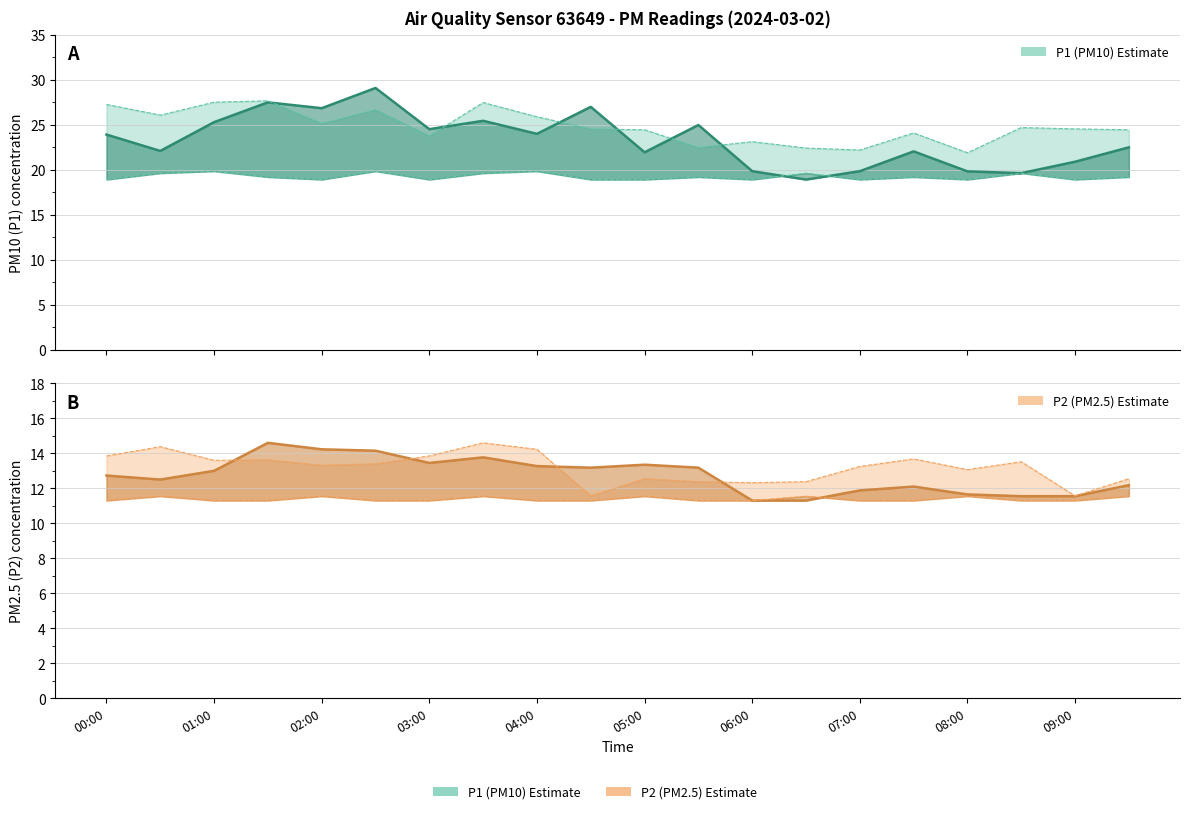

Does the chart have visible grid lines?

Yes